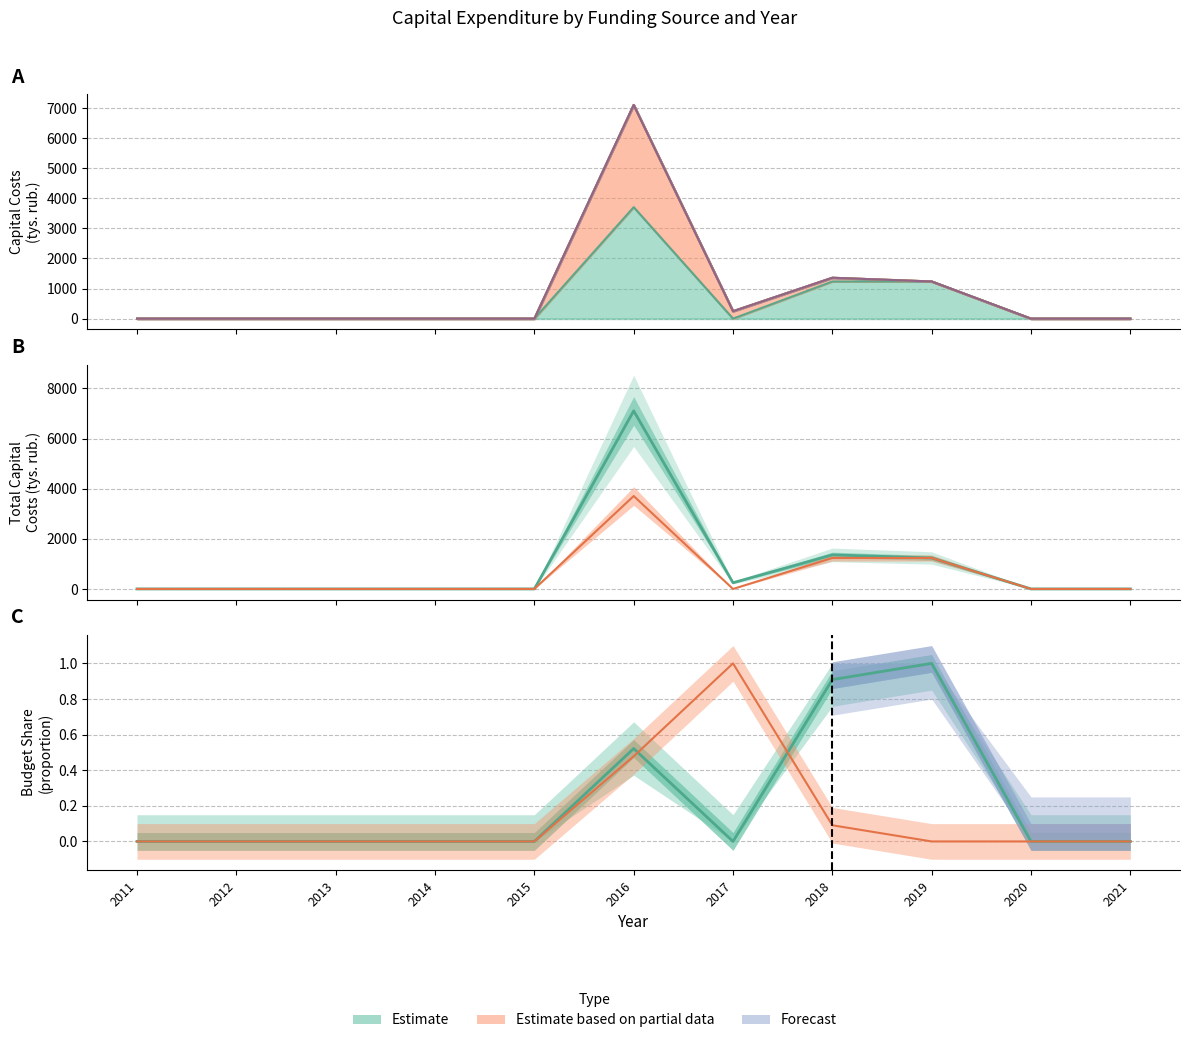

Reading left to right, list all the values displayed in this chart.

2011=0.0	2012=0.0	2013=0.0	2014=0.0	2015=0.0	2016=7105.4	2017=247.1	2018=1359.3	2019=1235.7	2020=0.0	2021=0.0